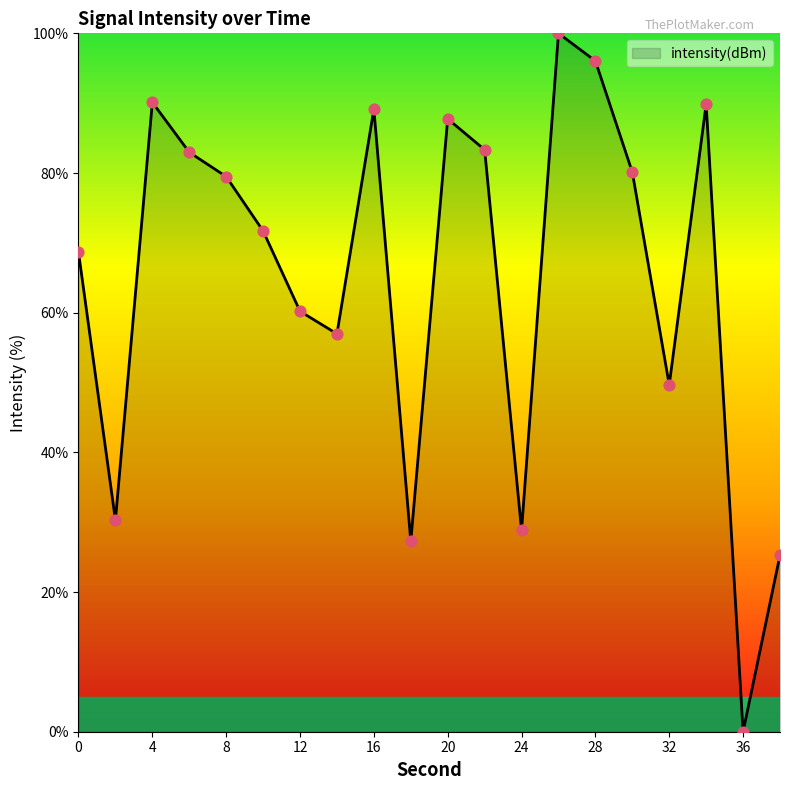

What is the difference between the maximum and minimum values?

100.0